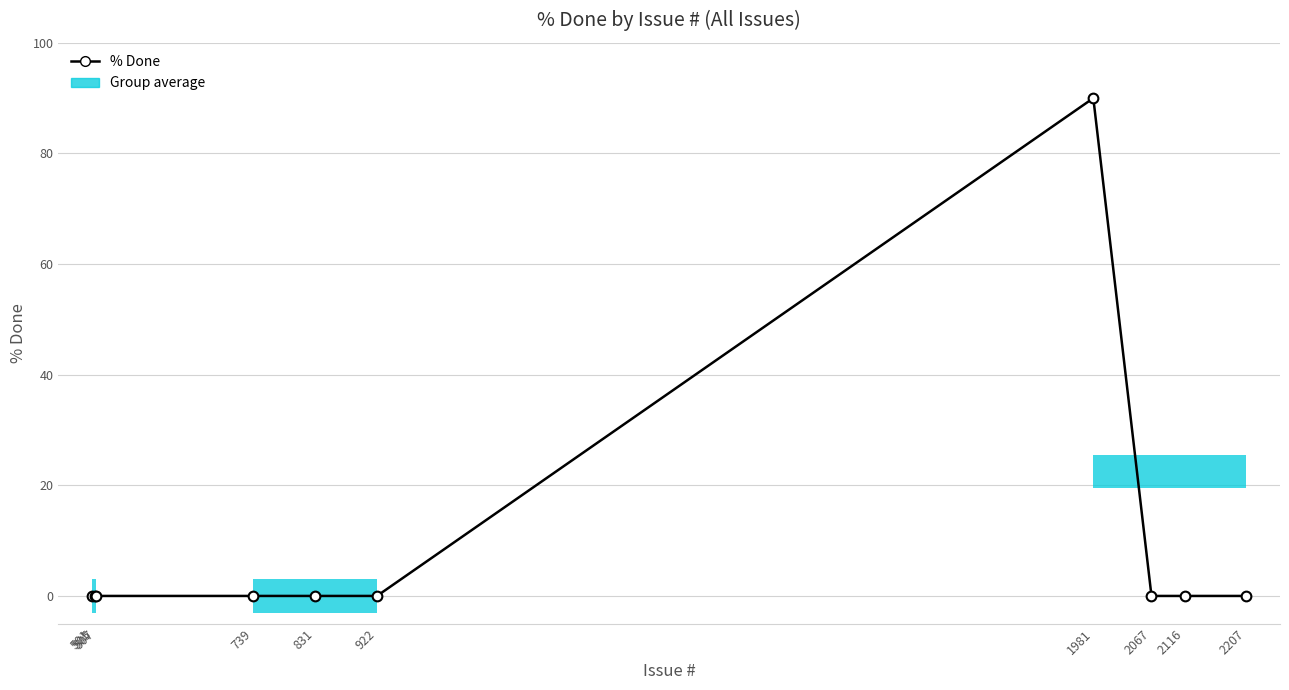

The chart shows a value of 0 at 922. True or false?

True